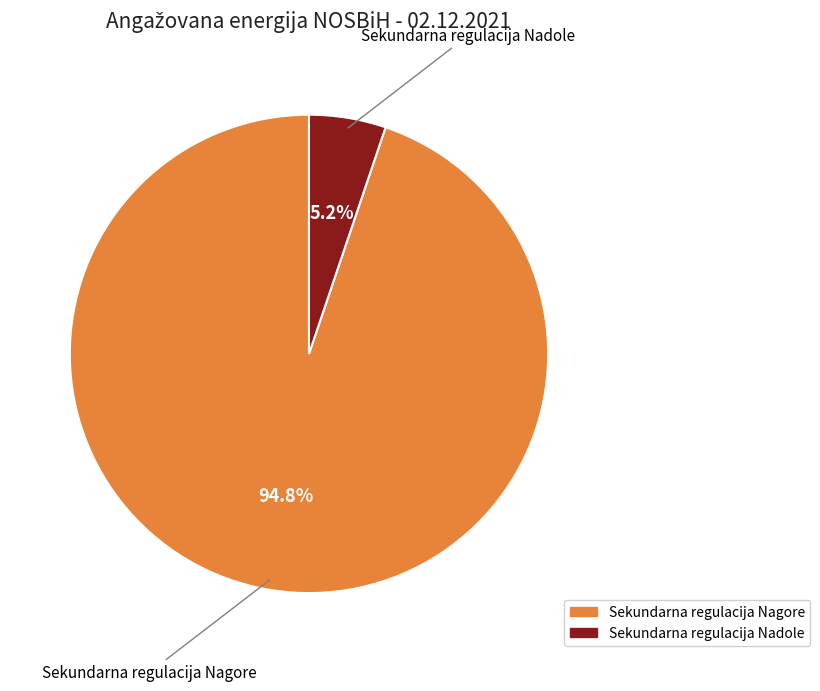

How many segments does this pie chart have?

2